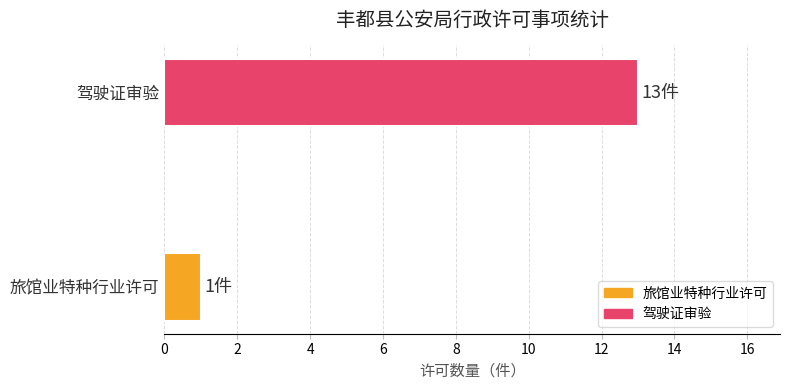

What is the approximate value at 驾驶证审验, to the nearest 10?

10